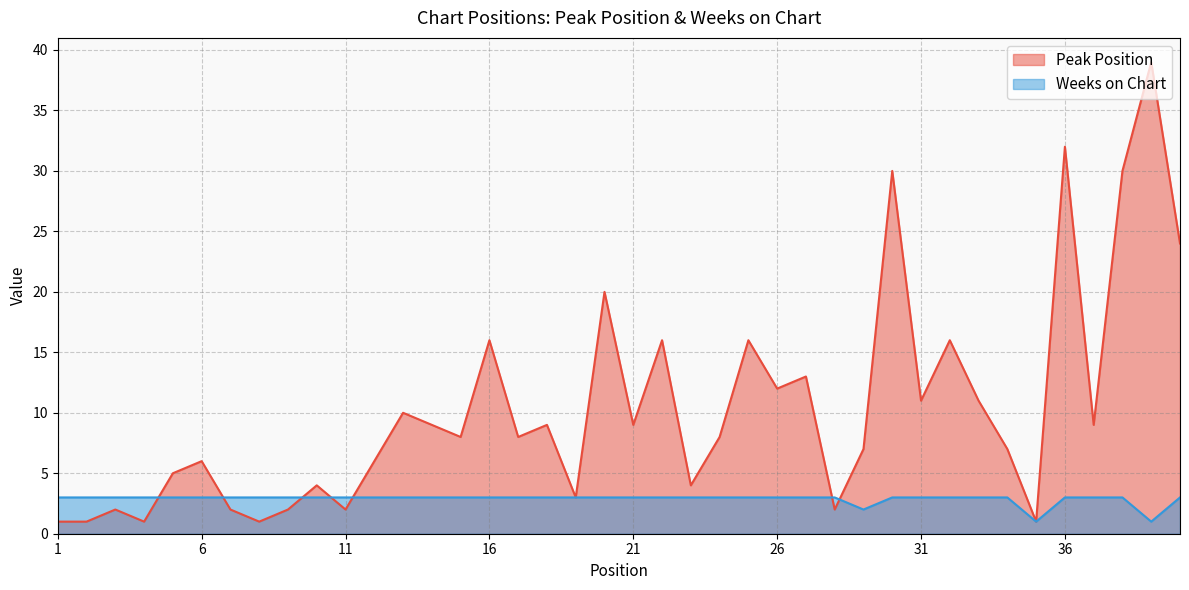

The value of Peak Position at 31 is 11. True or false?

True